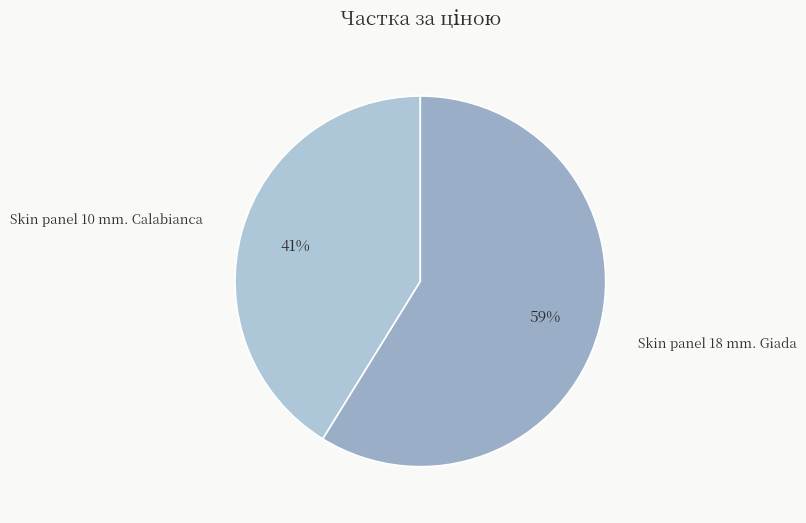

How many segments does this pie chart have?

2